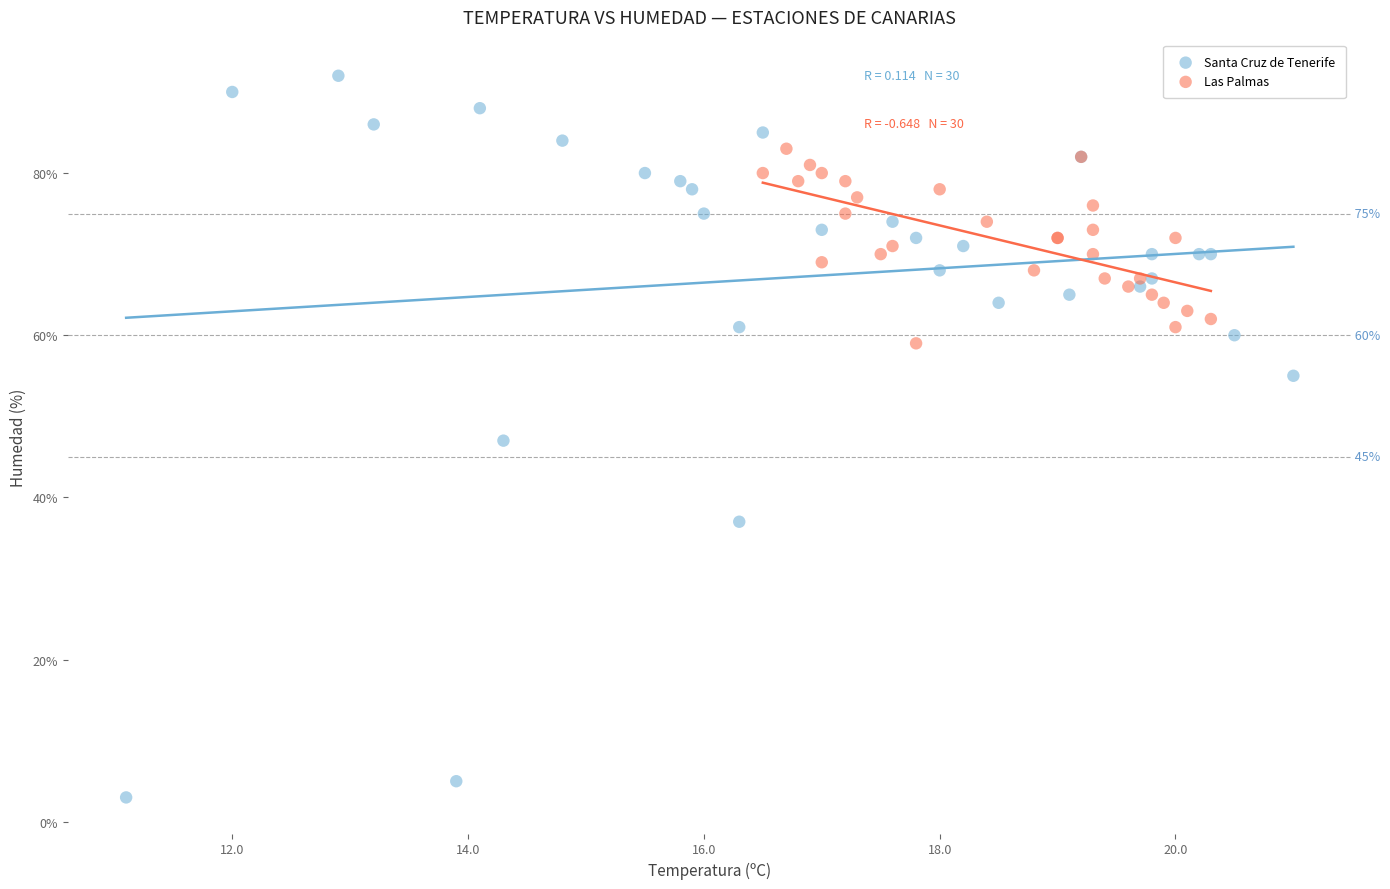

Which series has the widest spread of Y values?

Santa Cruz de Tenerife